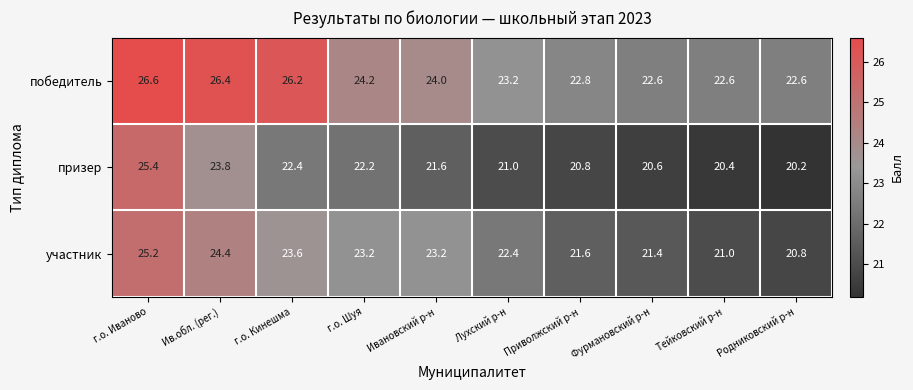

What is the sum of the победитель values at Приволжский р-н and г.о. Кинешма?

49.0